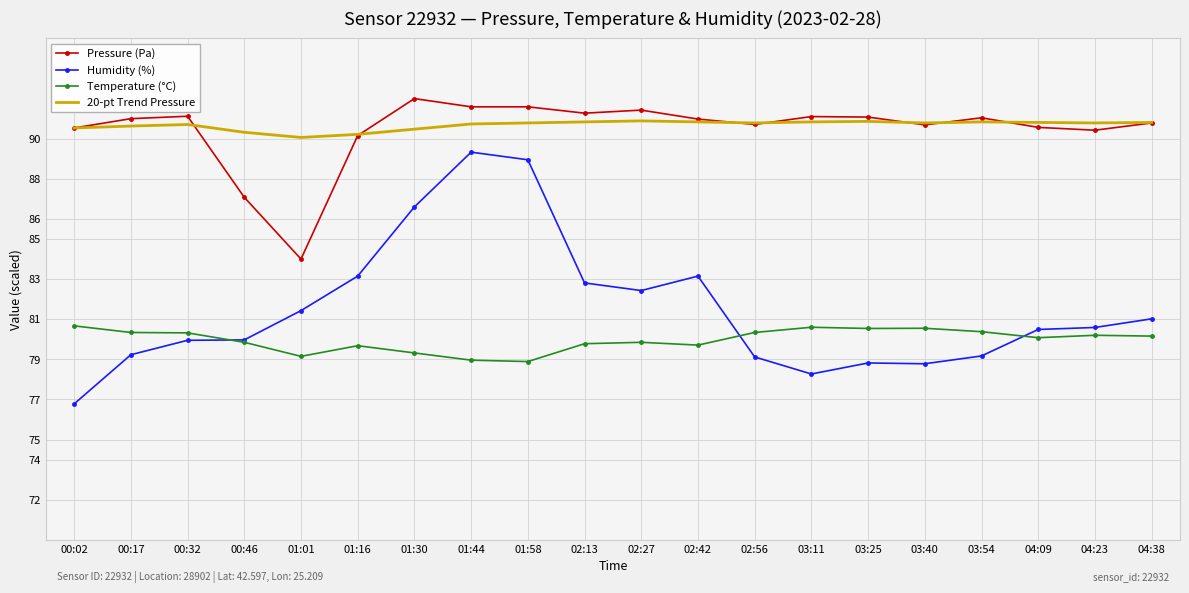

Which series has the largest total across all categories?

20-pt Trend Pressure